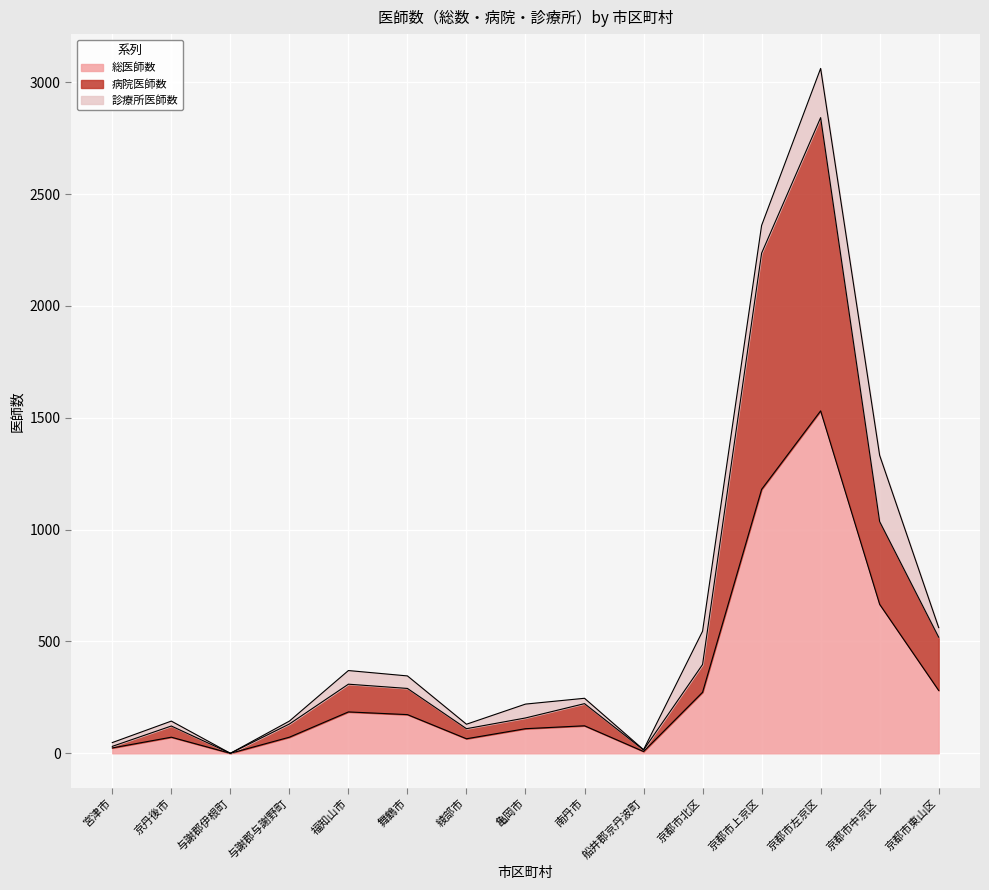

What are all the series names shown in the legend?

総医師数, 病院医師数, 診療所医師数